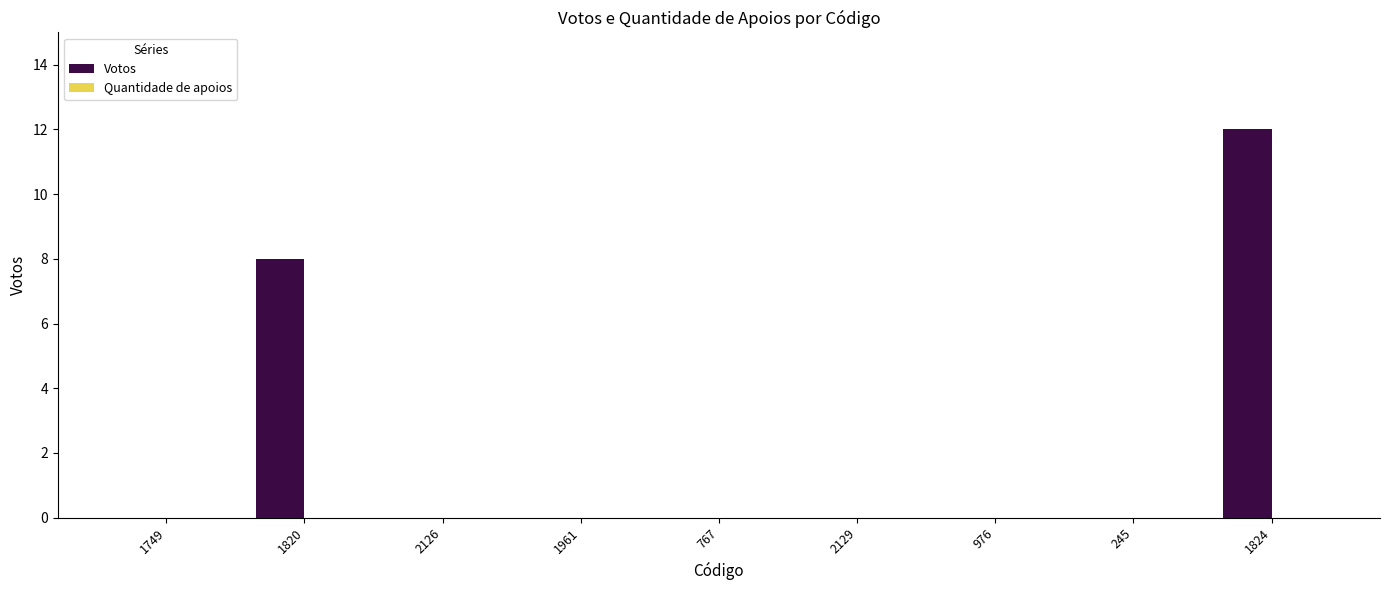

What is the sum of all values?

20